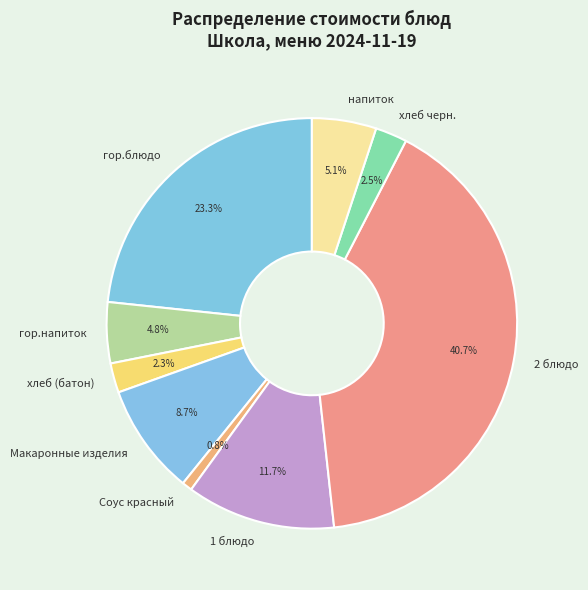

What is the smallest slice in the pie chart?

Соус красный